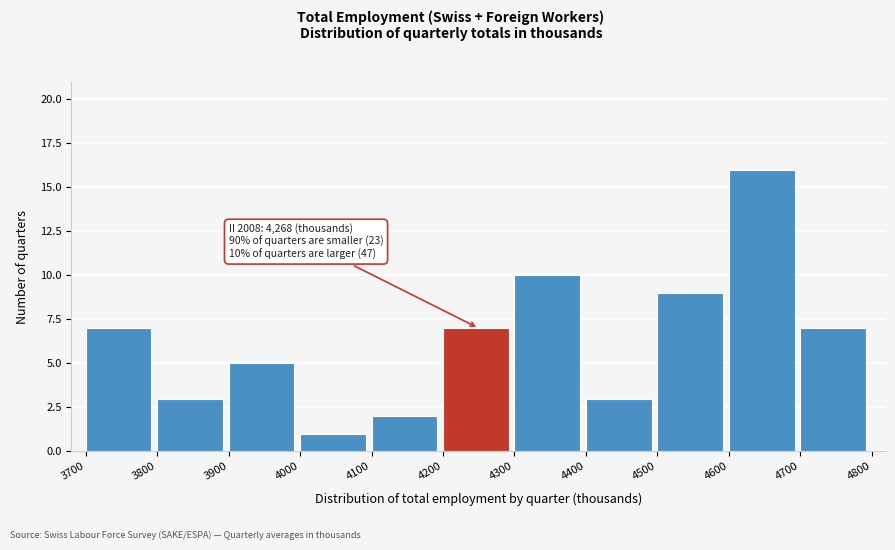

Over which range of the x-axis is the bar tallest?

4600 to 4700